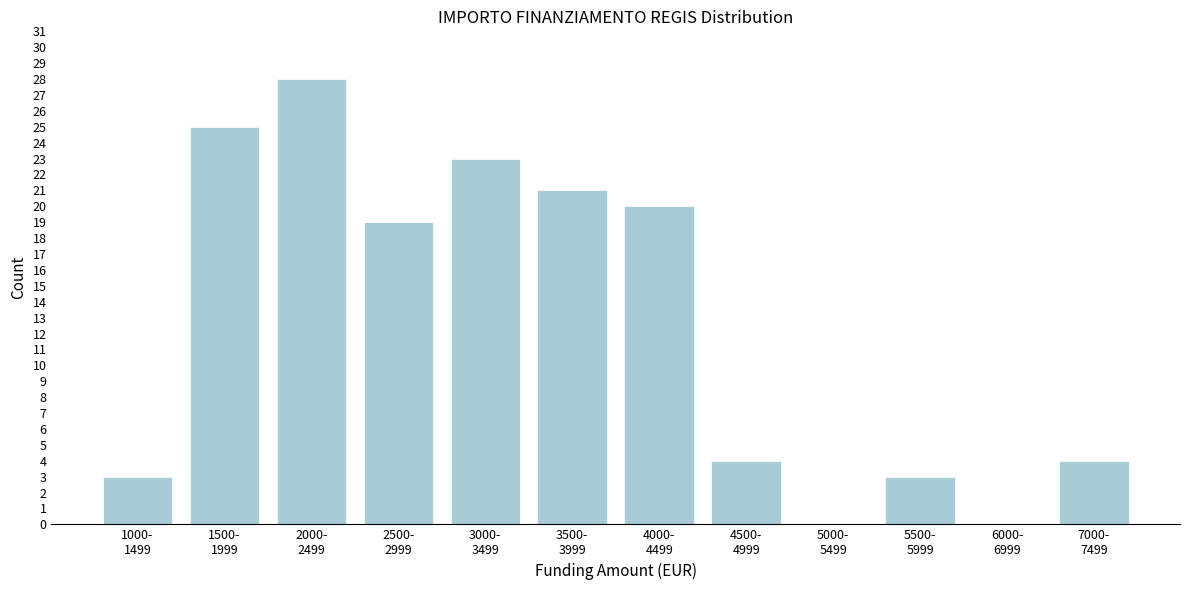

What is the sum of all values?

150